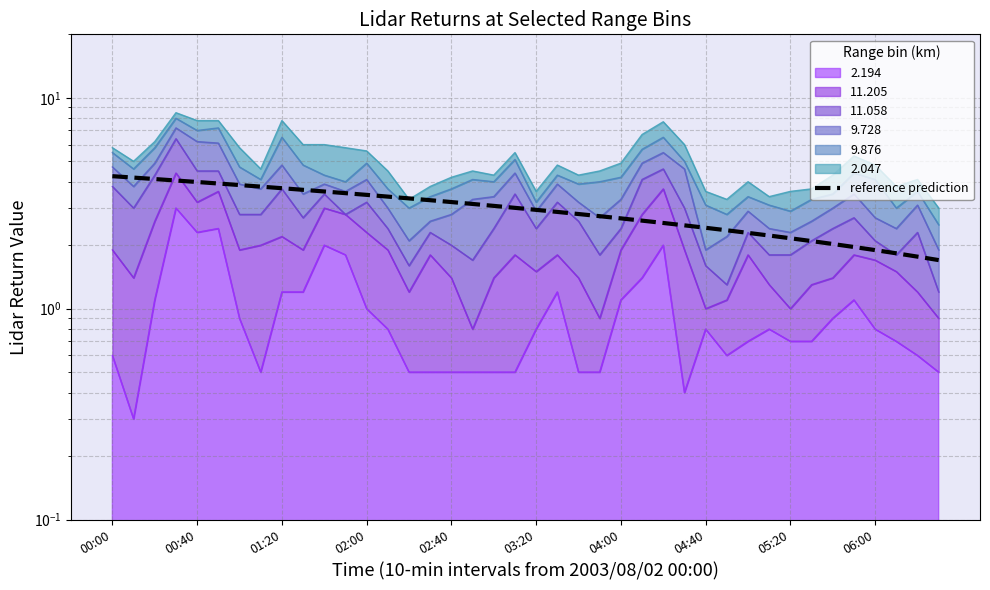

What is the label of the 10th point from the right?

30